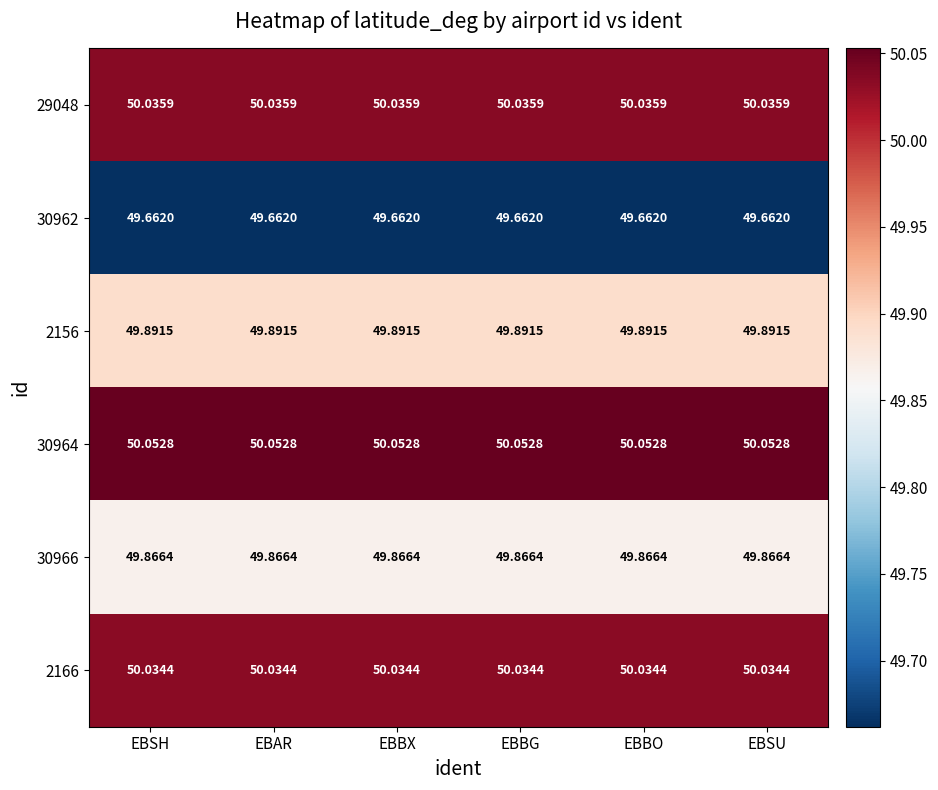

Reading left to right, what are all the values shown in this chart?

29048: EBSH=50.0	EBAR=50.0	EBBX=50.0	EBBG=50.0	EBBO=50.0	EBSU=50.0
30962: EBSH=49.7	EBAR=49.7	EBBX=49.7	EBBG=49.7	EBBO=49.7	EBSU=49.7
2156: EBSH=49.9	EBAR=49.9	EBBX=49.9	EBBG=49.9	EBBO=49.9	EBSU=49.9
30964: EBSH=50.1	EBAR=50.1	EBBX=50.1	EBBG=50.1	EBBO=50.1	EBSU=50.1
30966: EBSH=49.9	EBAR=49.9	EBBX=49.9	EBBG=49.9	EBBO=49.9	EBSU=49.9
2166: EBSH=50.0	EBAR=50.0	EBBX=50.0	EBBG=50.0	EBBO=50.0	EBSU=50.0